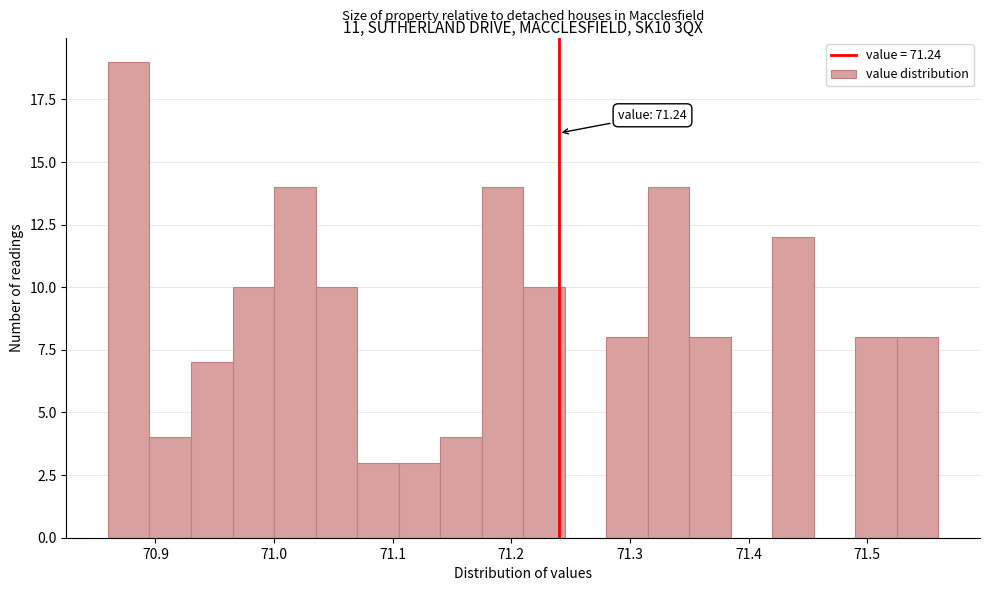

Around what value on the x-axis is the tallest bar? Give the approximate position of its centre, as read against the axis.

70.88